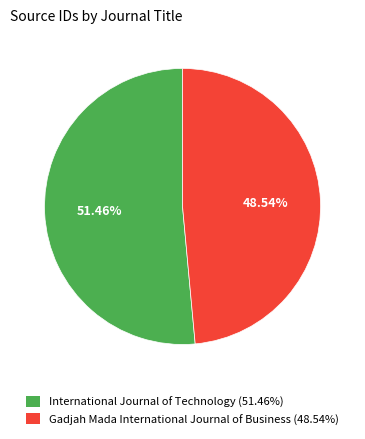

Which category has the biggest portion of the pie?

International Journal of Technology